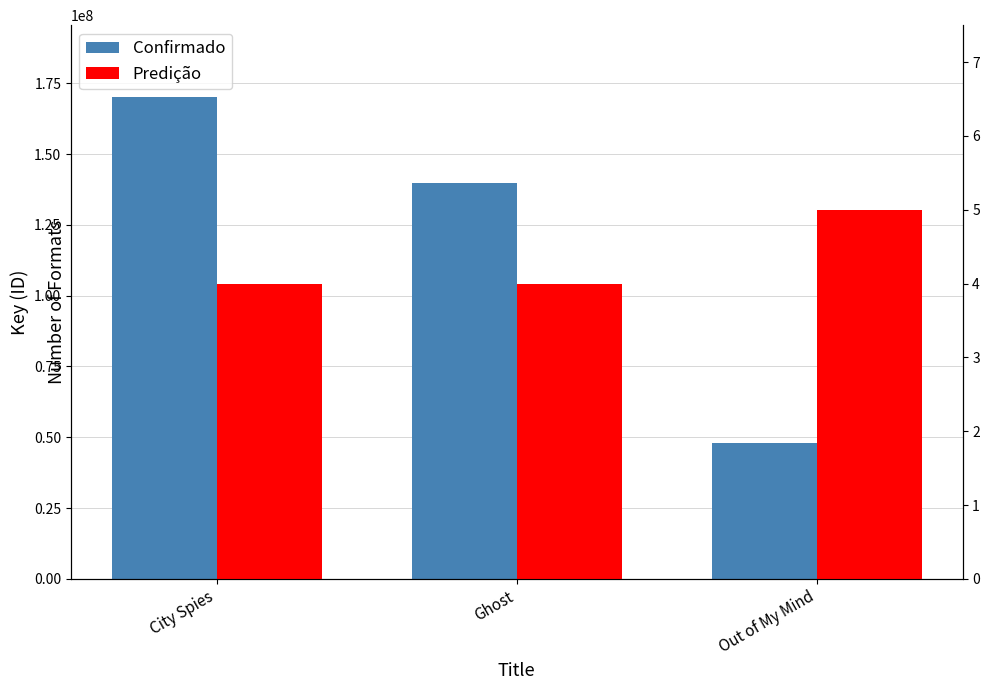

Which series changed the most between Ghost and Out of My Mind?

Confirmado